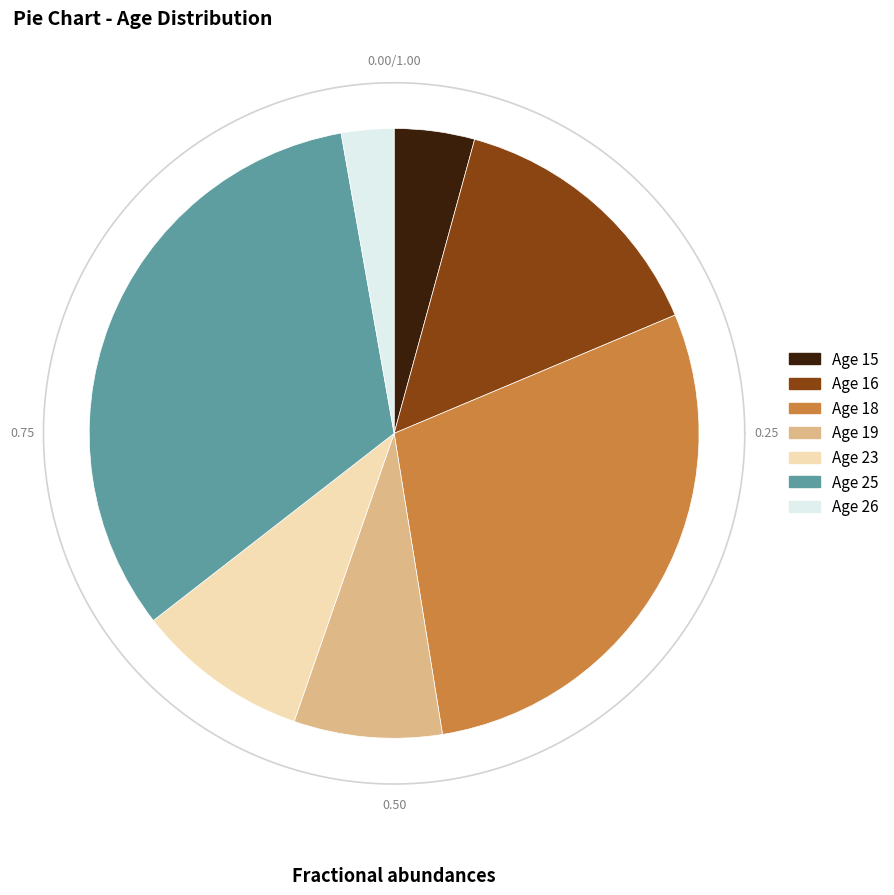

Does any single category account for the majority?

No